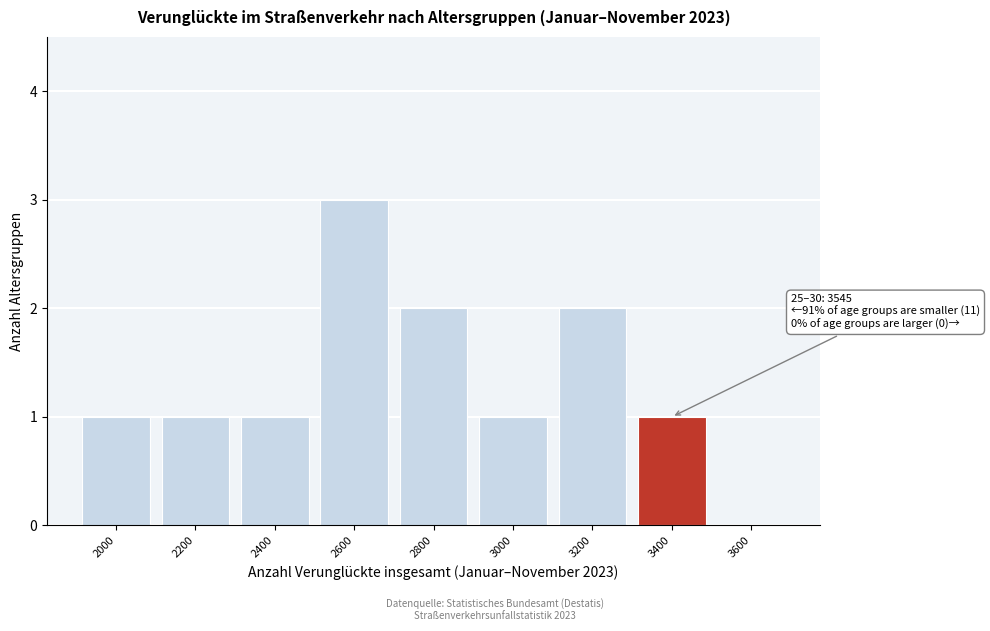

Reading left to right, transcribe all the data shown in this chart.

2000=1	2200=1	2400=1	2600=3	2800=2	3000=1	3200=2	3400=1	3600=0